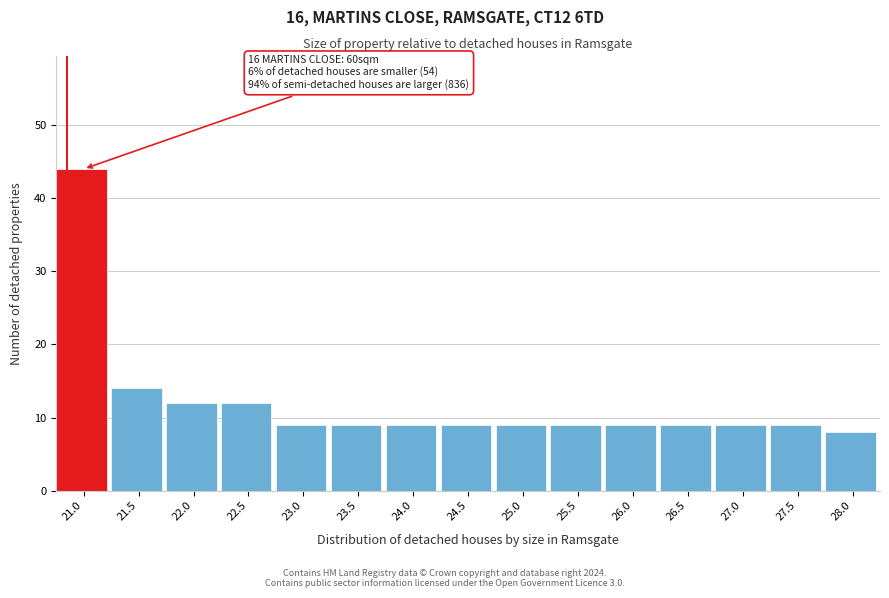

Reading right to left, transcribe all the data shown in this chart.

28.0=8	27.5=9	27.0=9	26.5=9	26.0=9	25.5=9	25.0=9	24.5=9	24.0=9	23.5=9	23.0=9	22.5=12	22.0=12	21.5=14	21.0=44